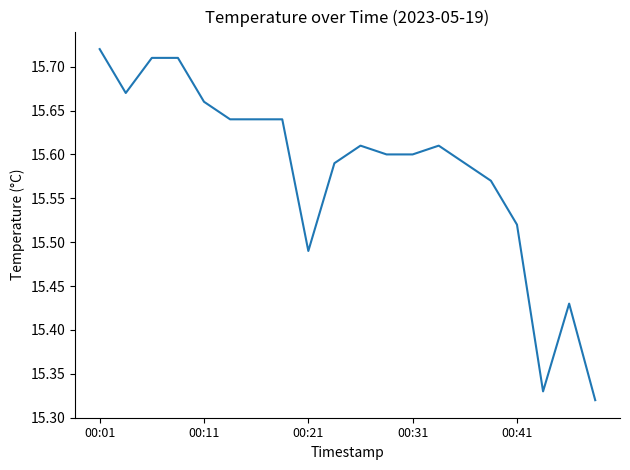

What is the difference between the maximum and minimum values?

0.4